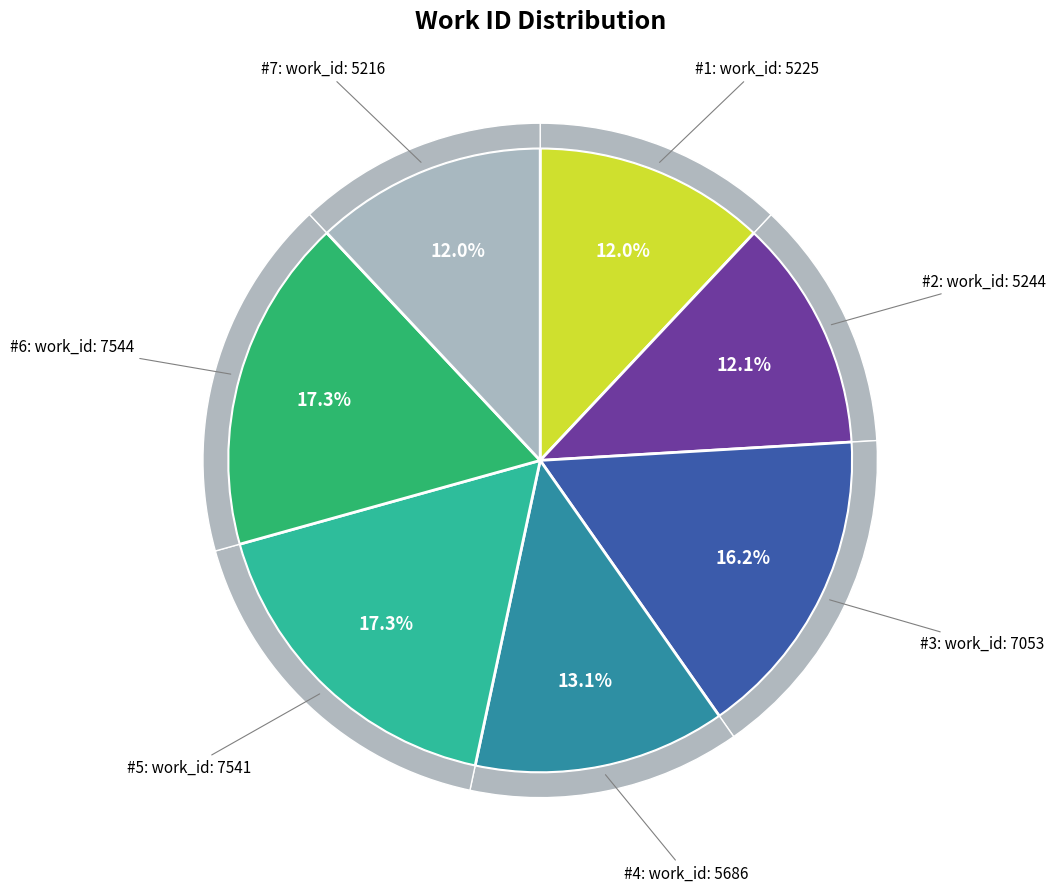

To the nearest percent, what is the average slice percentage?

14%